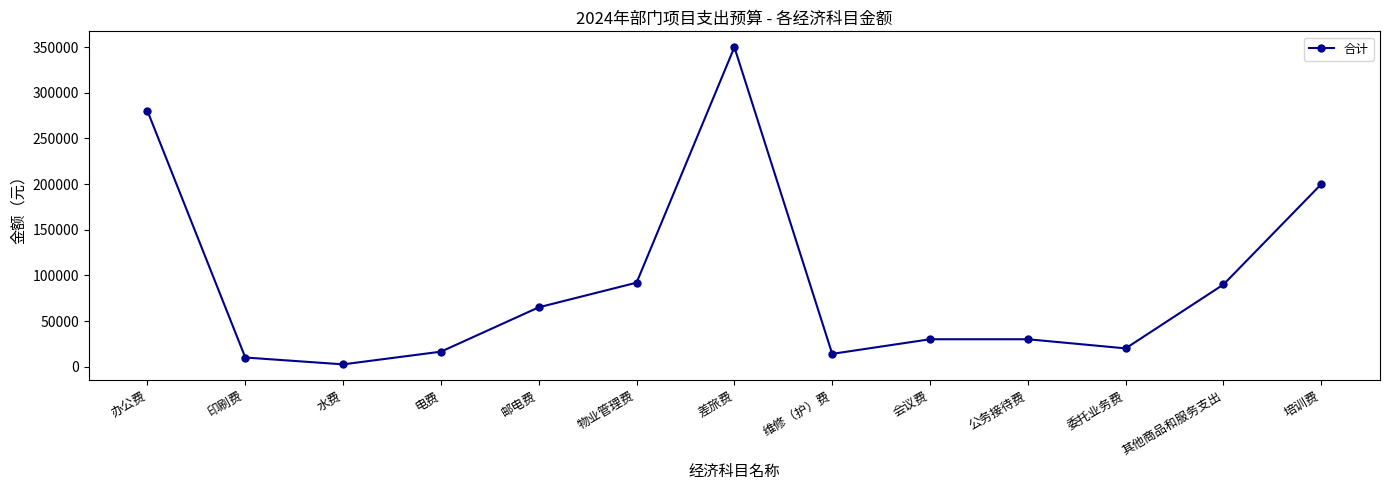

What is the change in value from 印刷费 to 会议费?

+20000